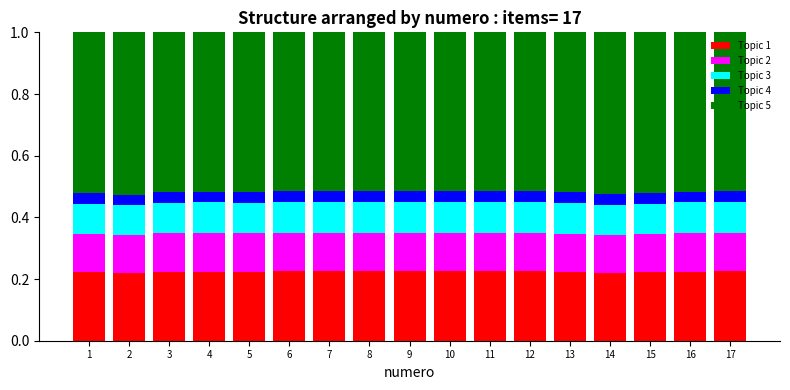

What is the sum of the Topic 1 values at 11 and 7?

0.4